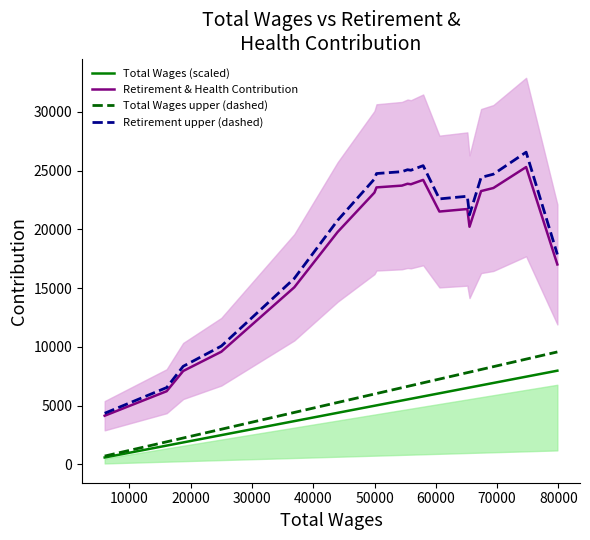

What is the value of the Total Wages upper (dashed) point at the 9th from the left?

6535.9